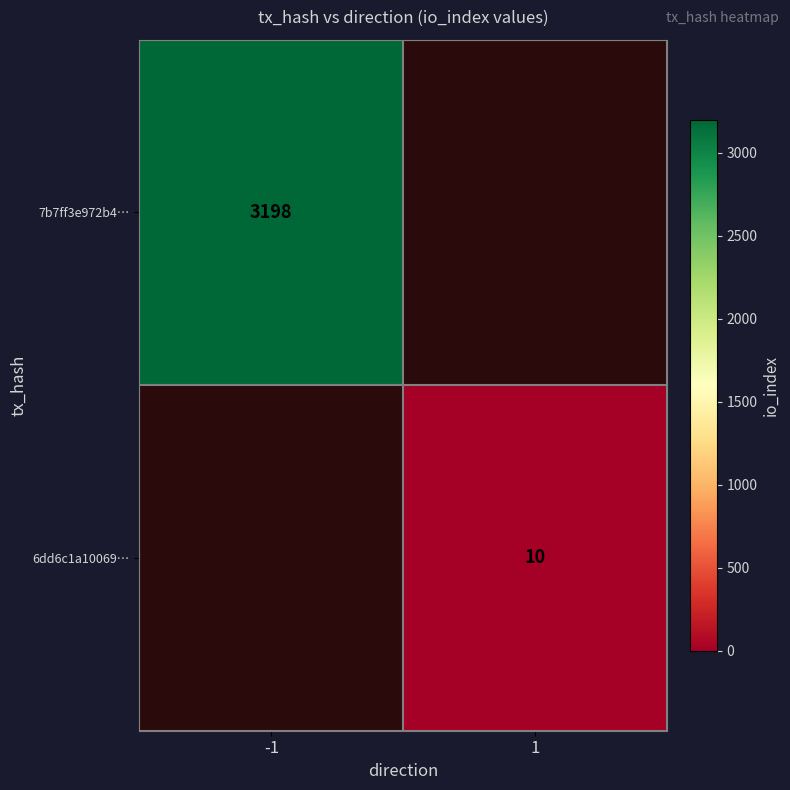

The 7b7ff3e972b4… series shows 4466 at -1. True or false?

False